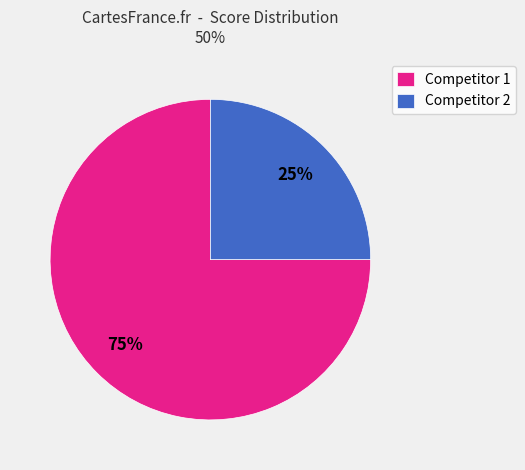

Is it true that Competitor 2 is 34% of the pie?

False